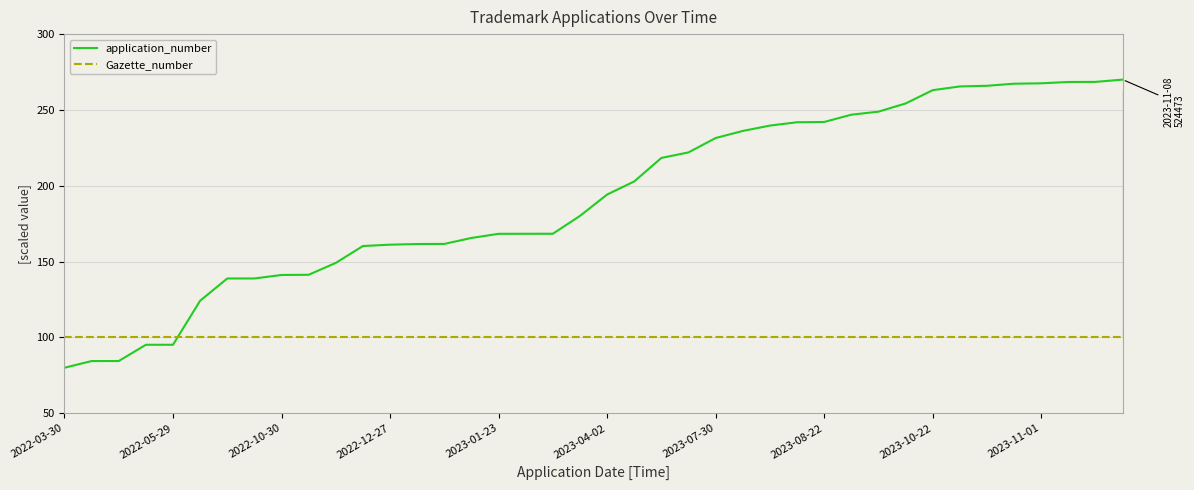

What is the minimum value for application_number?

80.0